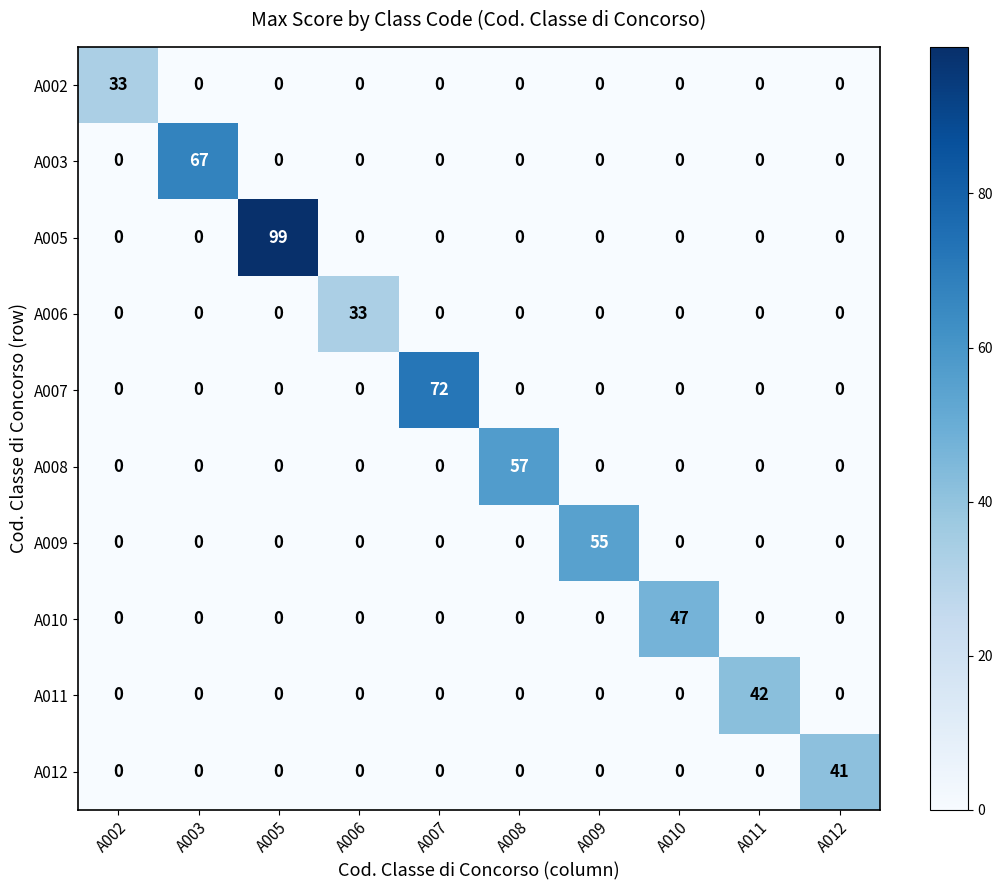

True or false: A009 has a value of 30 at A011.

False